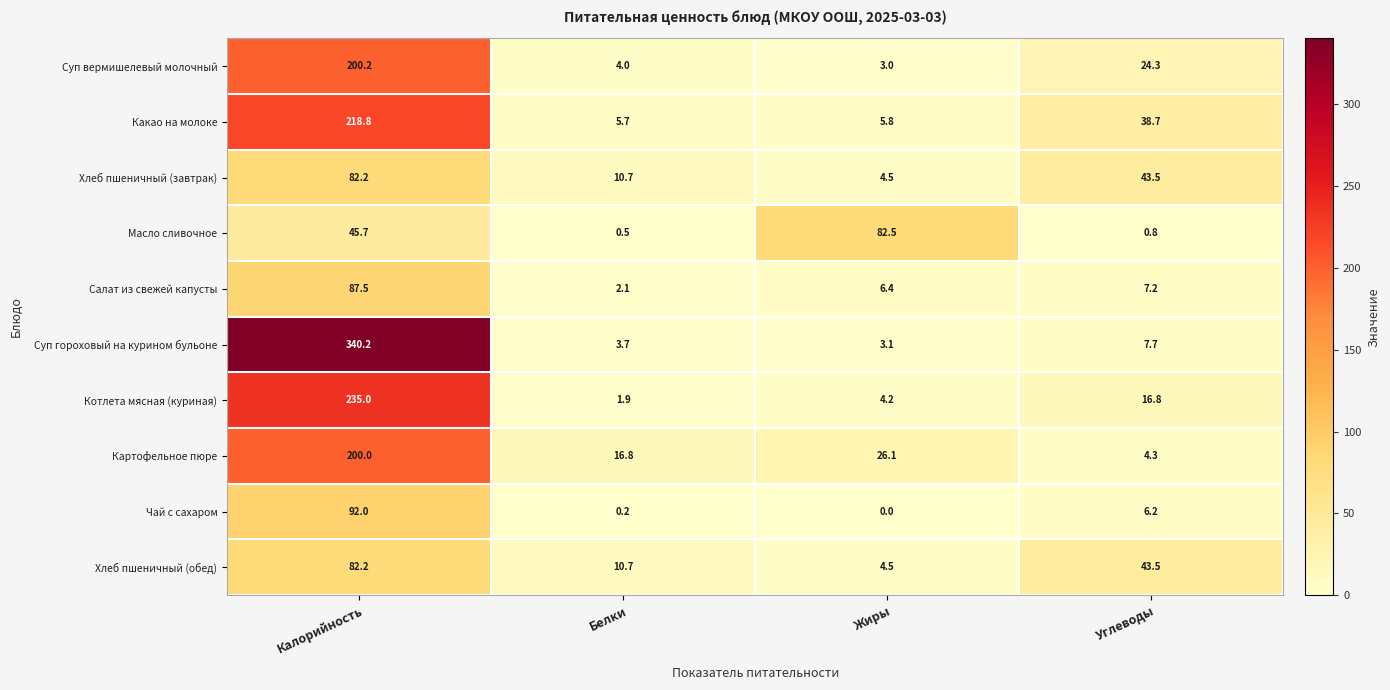

What is the total value across all series at Калорийность?

1583.8